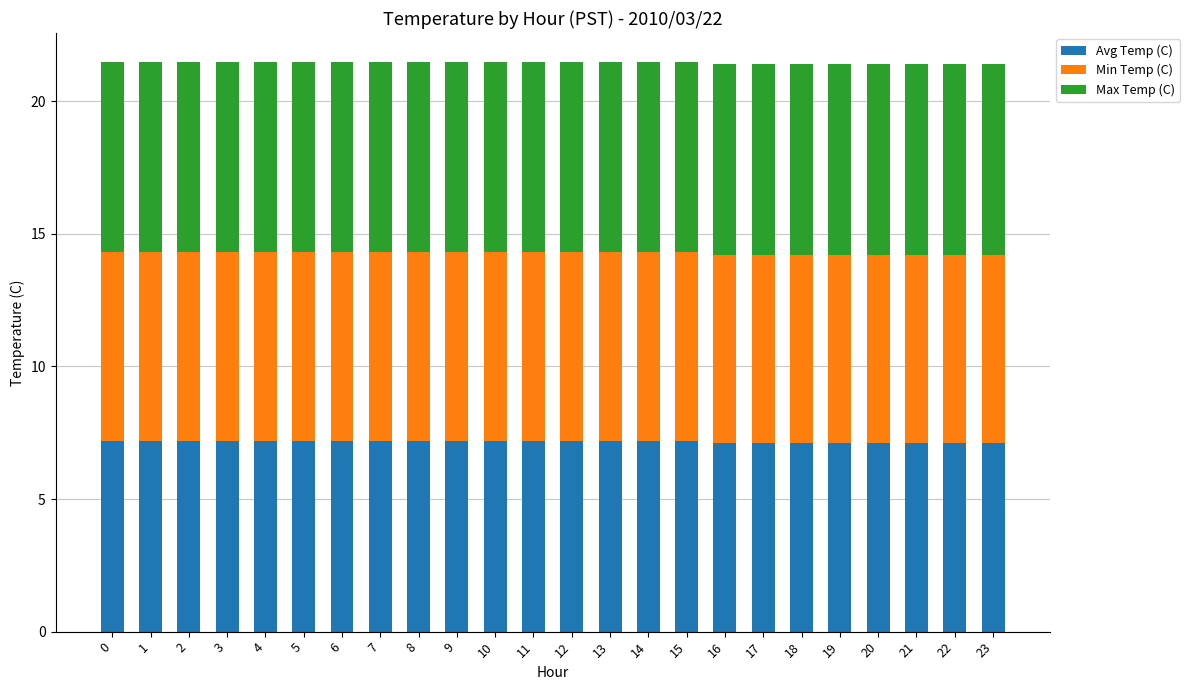

What is the total value across all series at 22?

21.4